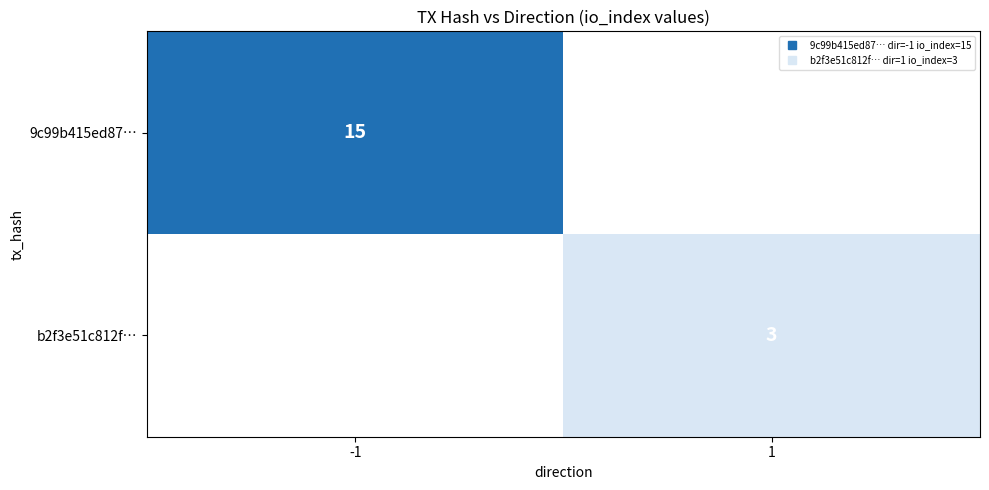

At which label does b2f3e51c812f… reach its minimum?

-1